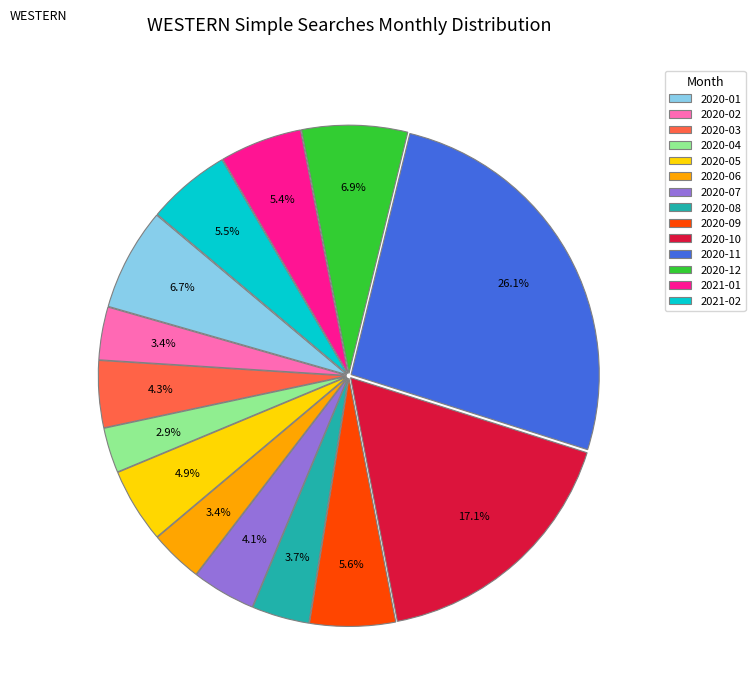

How many slices are in this pie chart?

14